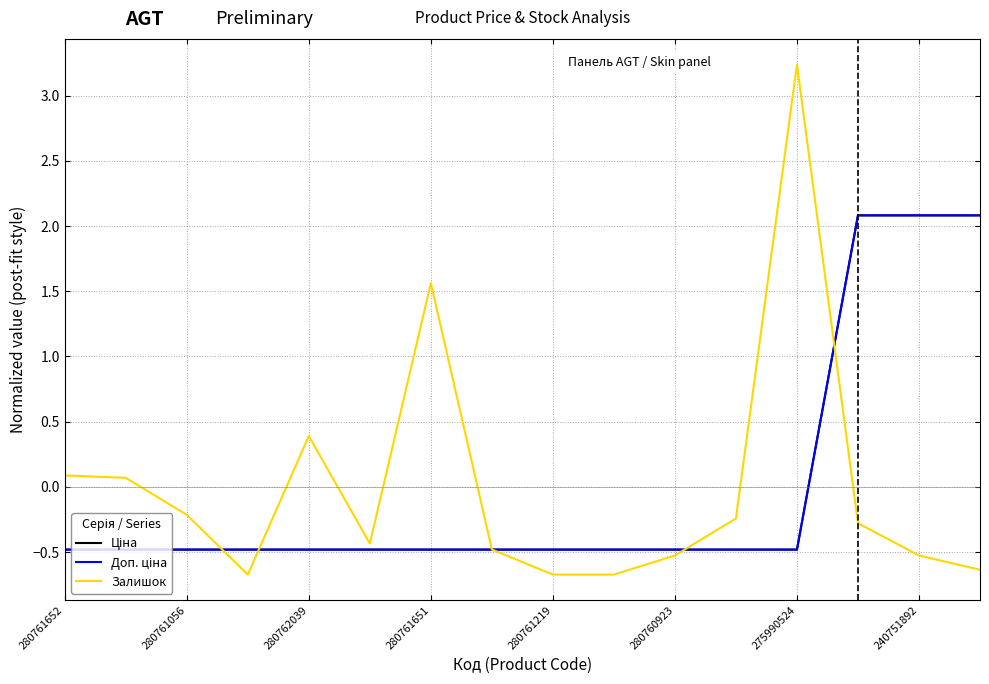

What is the difference between the maximum and second lowest values in the Залишок series?

3.9